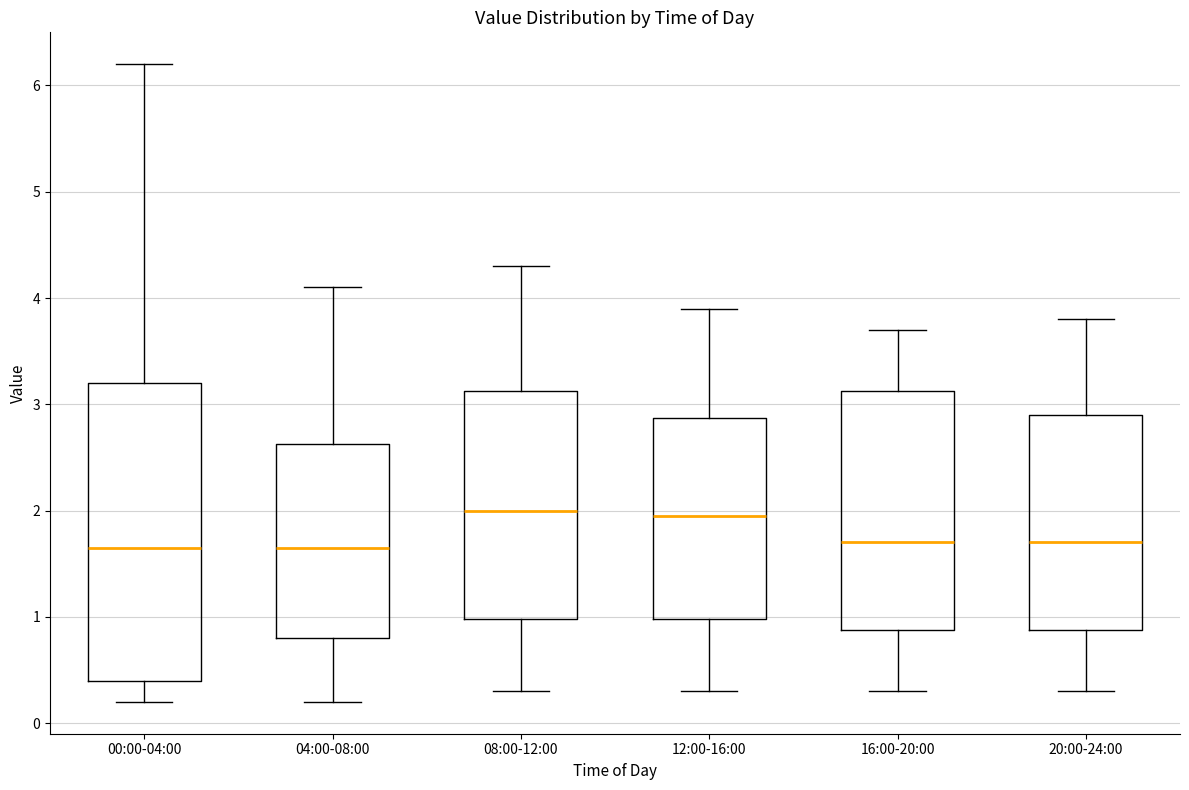

Reading left to right, transcribe this box plot: for each box, give where its median line is, the range the box spans, and where its two whiskers end, as read against the y-axis. The values are not printed on the chart, so give them approximately, as read against the axis.

00:00-04:00: median 1.7, box 0.4 to 3.2, whiskers 0.2 to 6.2
04:00-08:00: median 1.7, box 0.8 to 2.6, whiskers 0.2 to 4.1
08:00-12:00: median 2.0, box 1.0 to 3.1, whiskers 0.3 to 4.3
12:00-16:00: median 2.0, box 1.0 to 2.9, whiskers 0.3 to 3.9
16:00-20:00: median 1.7, box 0.9 to 3.1, whiskers 0.3 to 3.7
20:00-24:00: median 1.7, box 0.9 to 2.9, whiskers 0.3 to 3.8